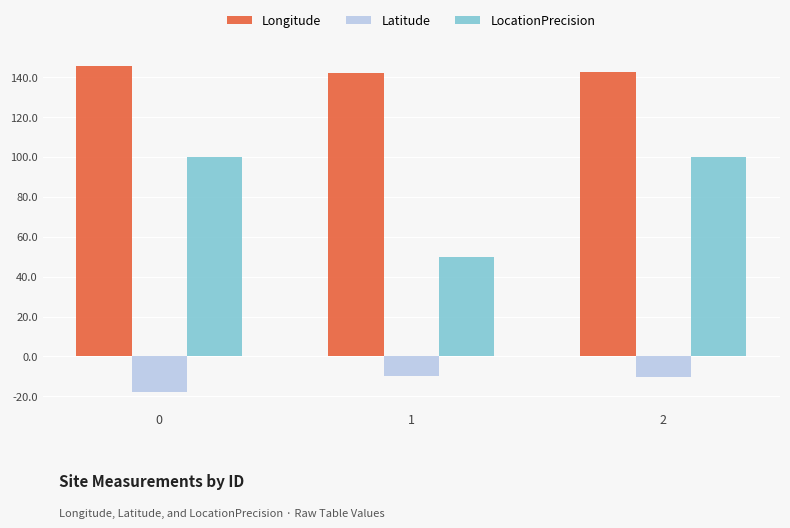

What is the smallest value displayed?

-17.7